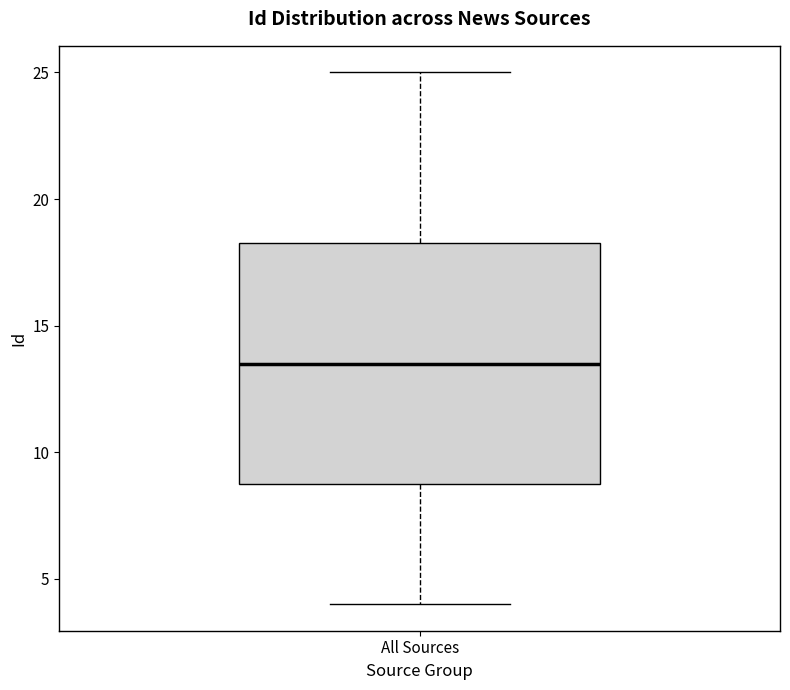

Transcribe this box plot: give where the median line is, the range the box spans, and where the two whiskers end, as read against the y-axis. The values are not printed on the chart, so give them approximately, as read against the axis.

median 13.5, box 9.0 to 18.5, whiskers 4.0 to 25.0